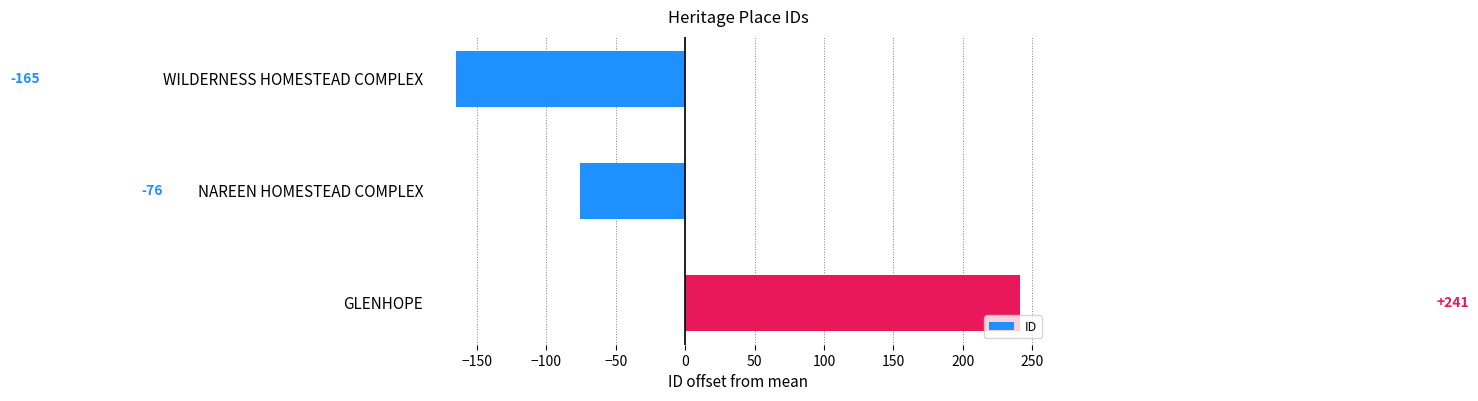

List the labels in order of value, largest first.

GLENHOPE, NAREEN HOMESTEAD COMPLEX, WILDERNESS HOMESTEAD COMPLEX